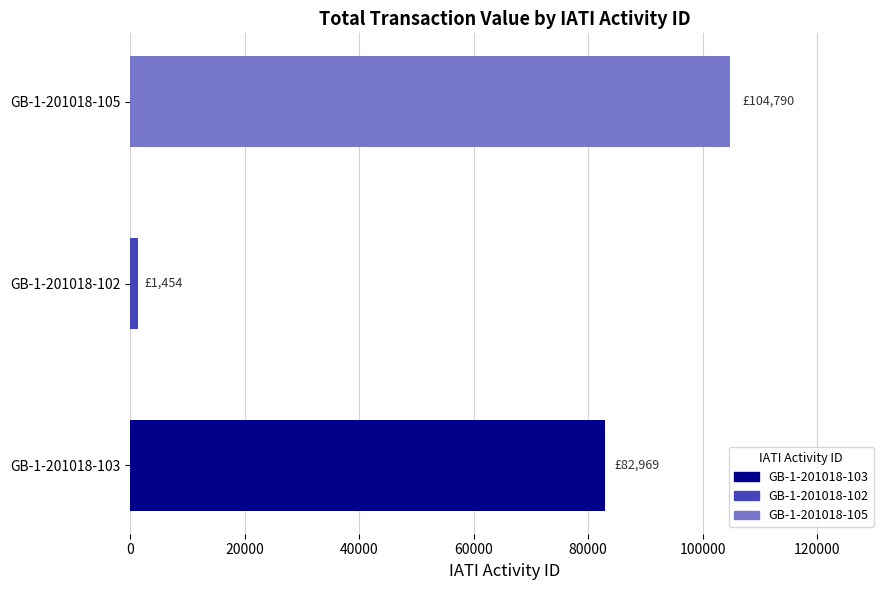

Rank the categories by value from highest to lowest.

GB-1-201018-105, GB-1-201018-103, GB-1-201018-102